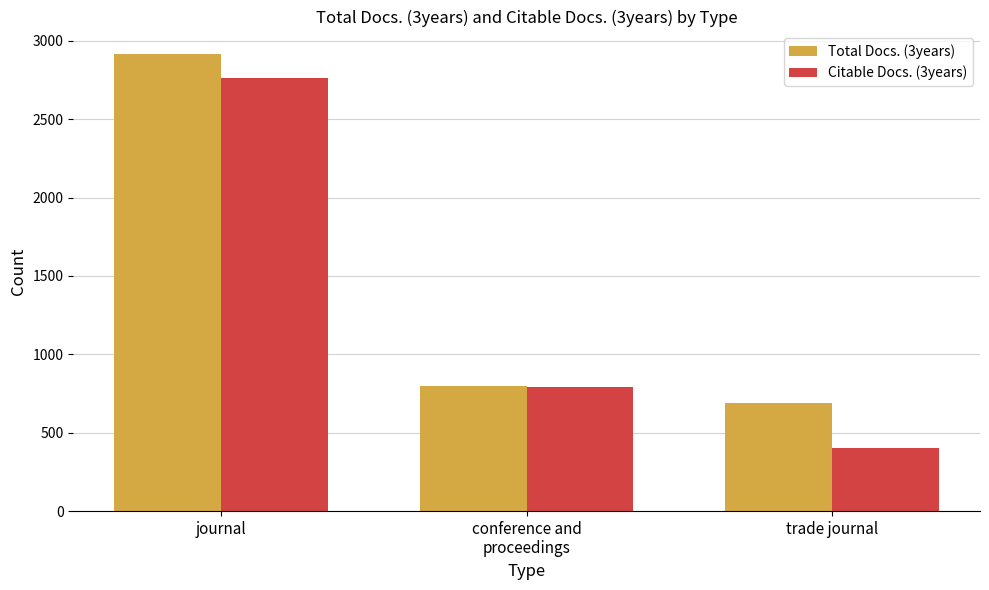

What is the total value across all series at conference and
proceedings?

1593